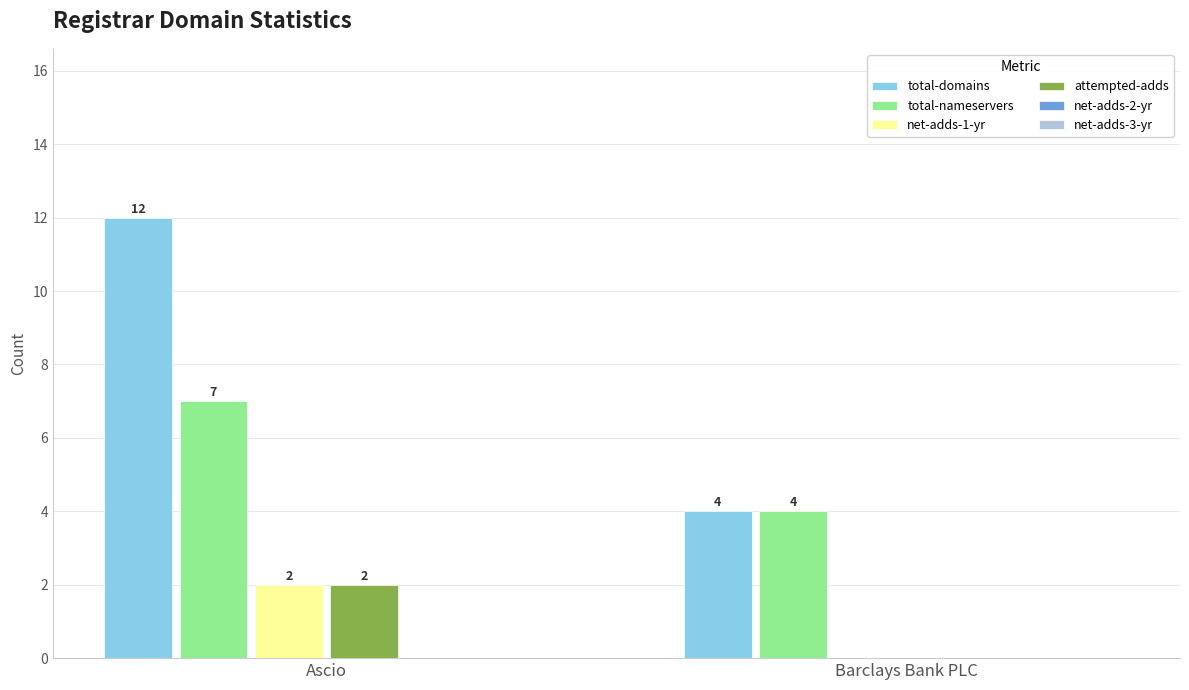

Which series changed the most between Ascio and Barclays Bank PLC?

total-domains